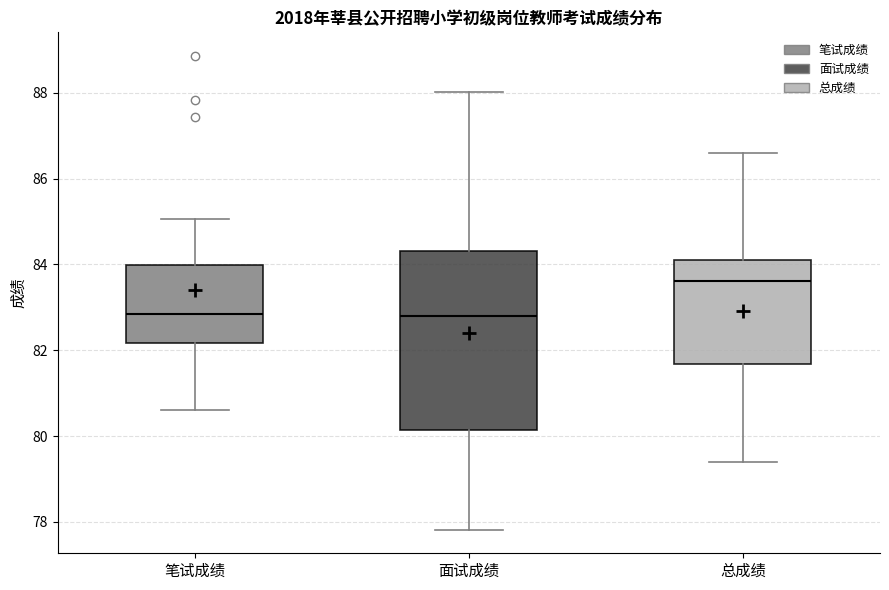

Comparing the boxes themselves (not the whiskers), which one is the tallest?

面试成绩